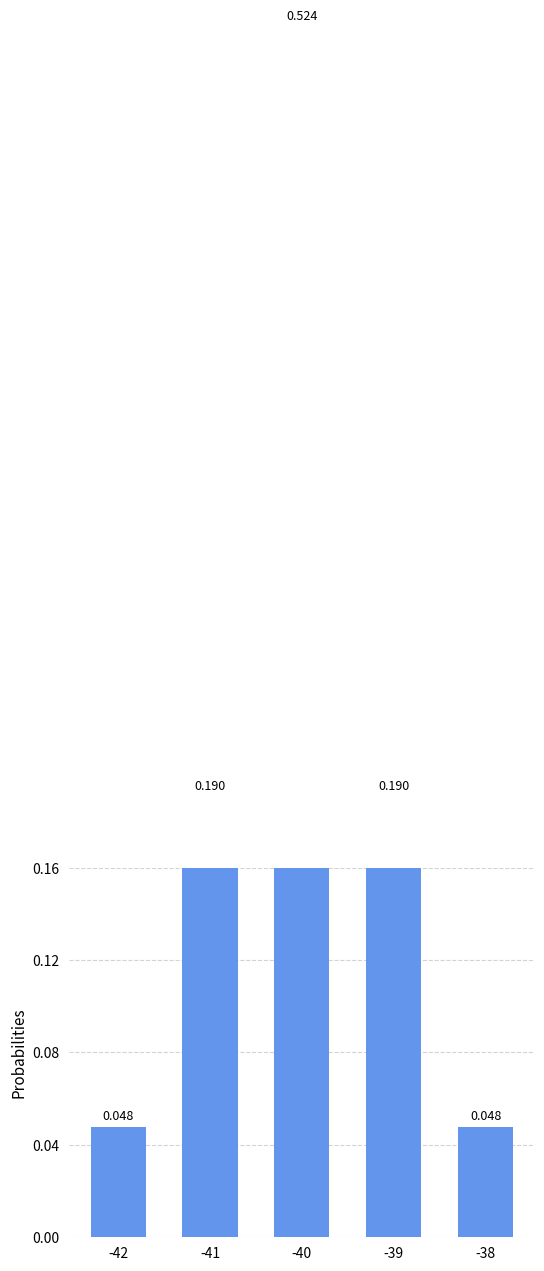

Reading right to left, list all the values displayed in this chart.

0.0	0.2	0.5	0.2	0.0